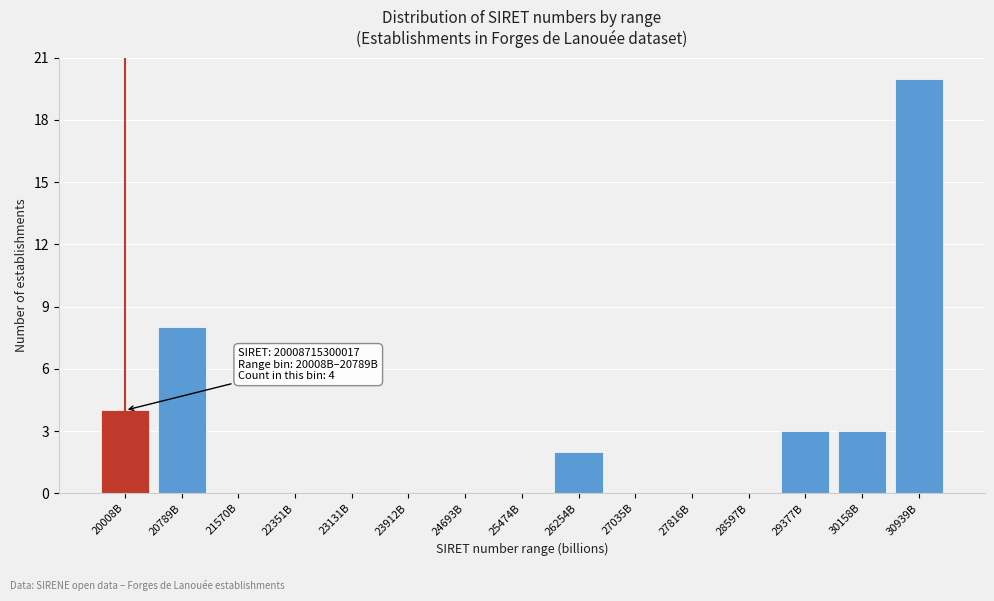

Reading right to left, extract all data points from this chart.

30939B=20	30158B=3	29377B=3	28597B=0	27816B=0	27035B=0	26254B=2	25474B=0	24693B=0	23912B=0	23131B=0	22351B=0	21570B=0	20789B=8	20008B=4